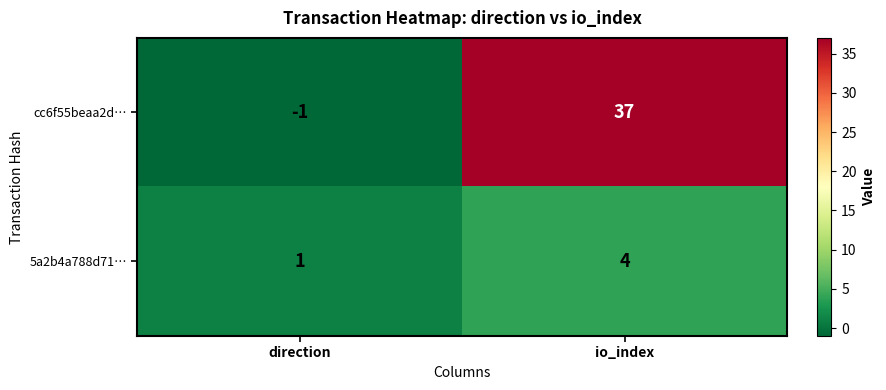

What is the spread (max minus min) of values at direction?

2